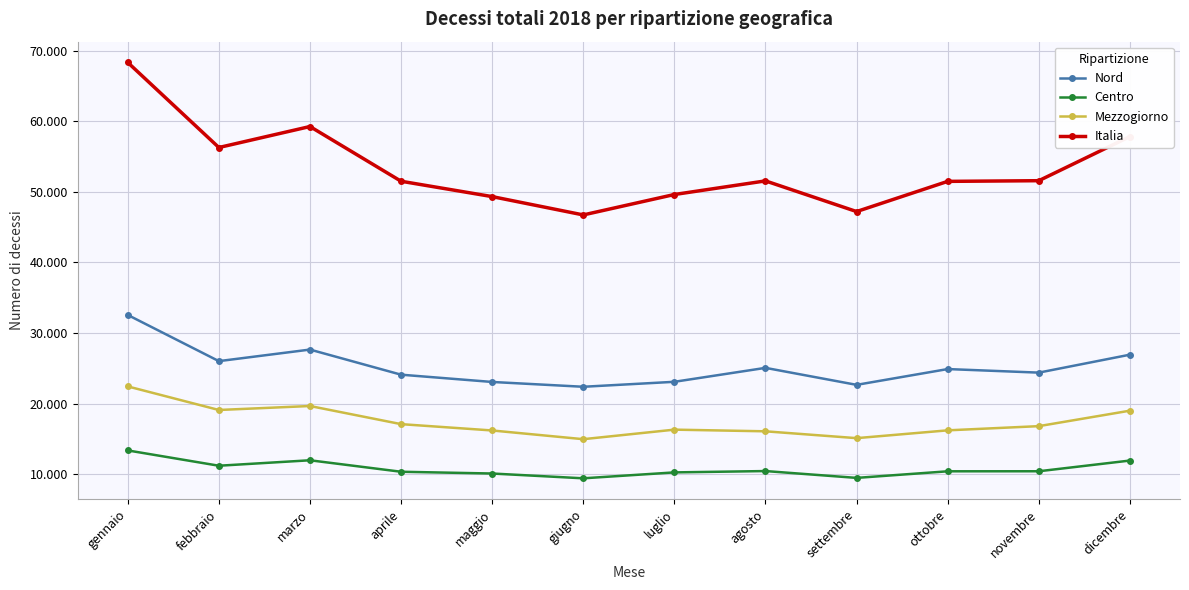

Is the value of Centro at agosto greater than the value of Mezzogiorno at febbraio?

No